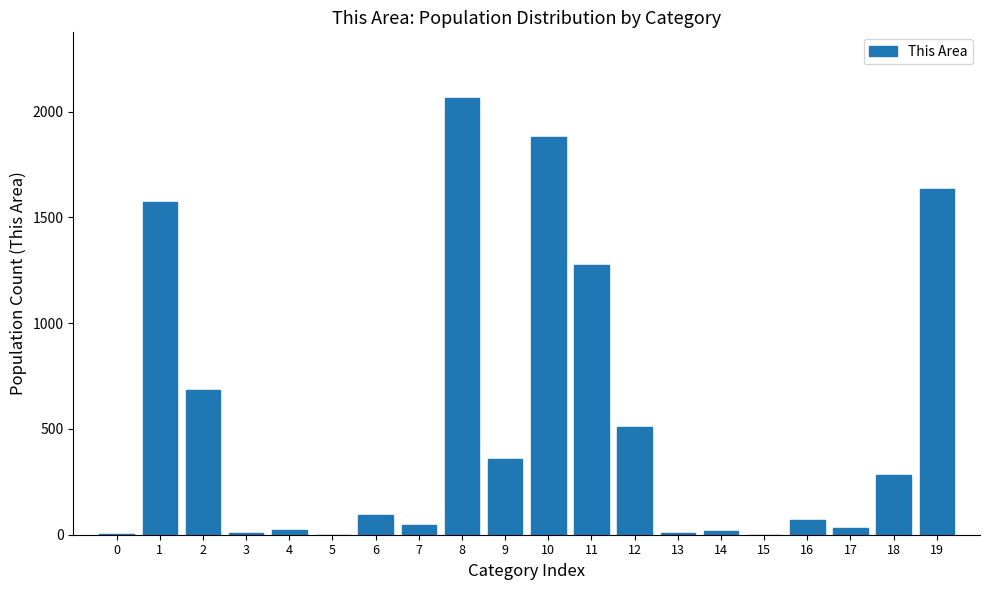

The value at 11 is 550. True or false?

False